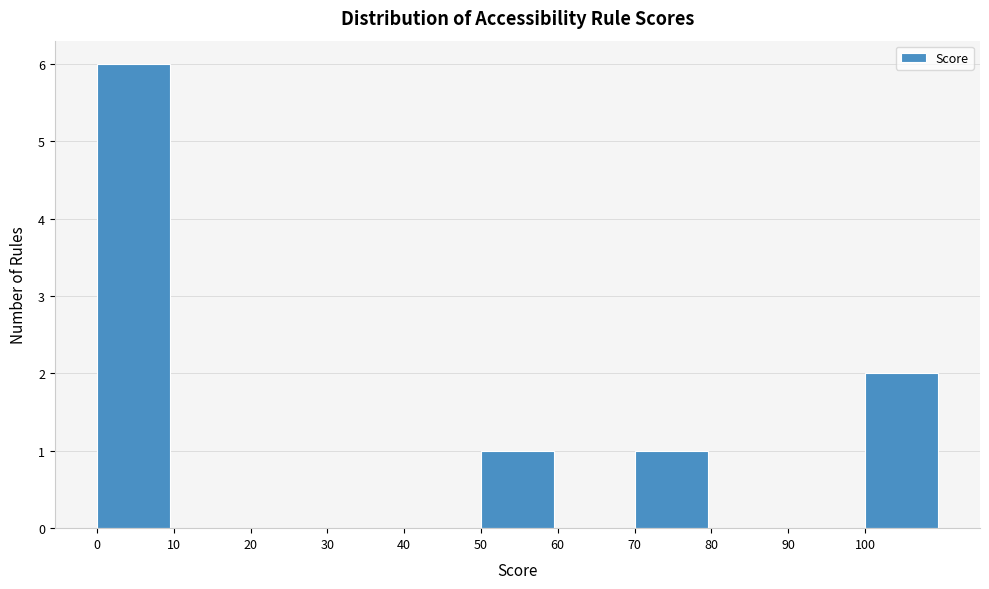

Reading left to right, transcribe this chart: for each bar, give the range it covers on the x-axis and its height. The values are not printed on the chart, so give them approximately, as read against the axis.

0 to 10: 6
10 to 20: 0
20 to 30: 0
30 to 40: 0
40 to 50: 0
50 to 60: 1
60 to 70: 0
70 to 80: 1
80 to 90: 0
90 to 100: 0
100 to 110: 2